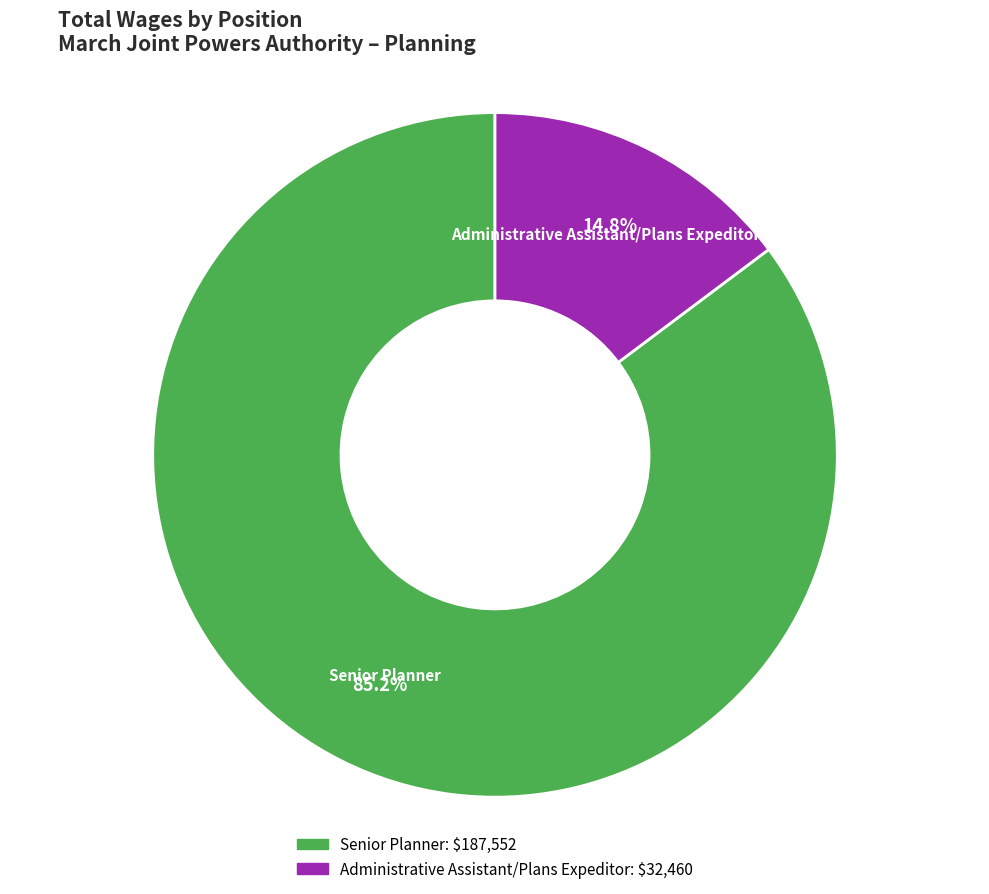

Between Senior Planner and Administrative Assistant/Plans Expeditor, which is larger?

Senior Planner